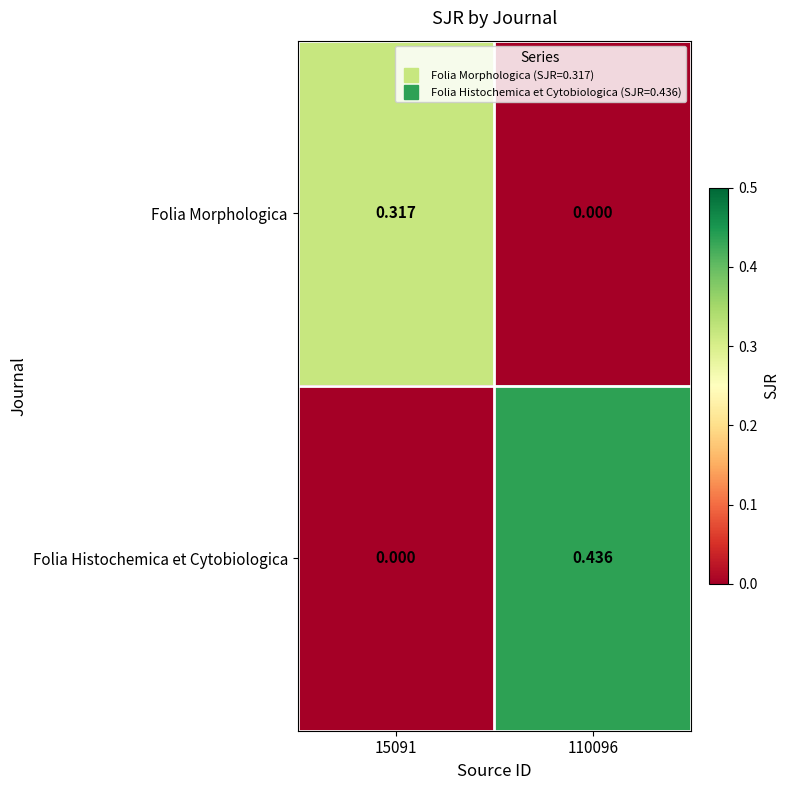

Which series has the widest spread of values?

Folia Histochemica et Cytobiologica